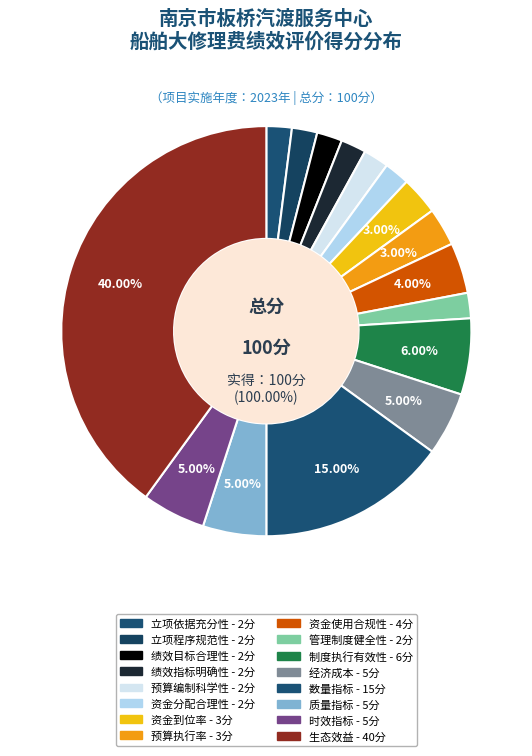

Is it true that 预算编制科学性 is 14% of the pie?

False